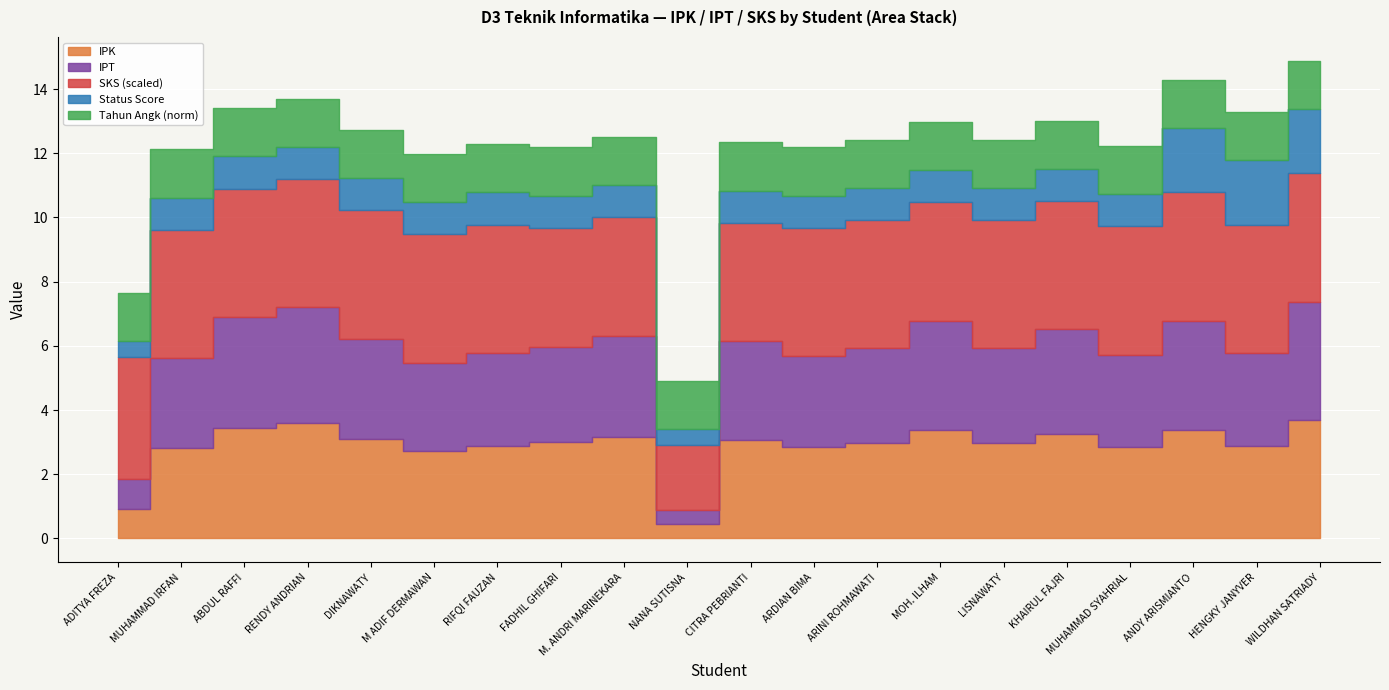

What position from the left is MUHAMMAD SYAHRIAL?

17